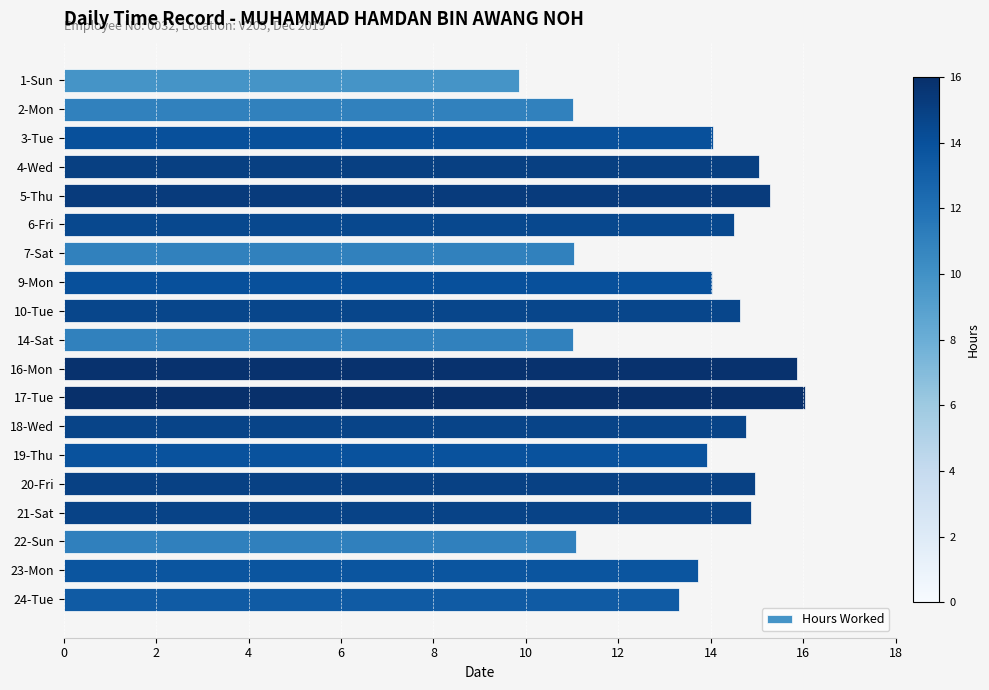

What is the difference between the maximum and second lowest values?

5.0